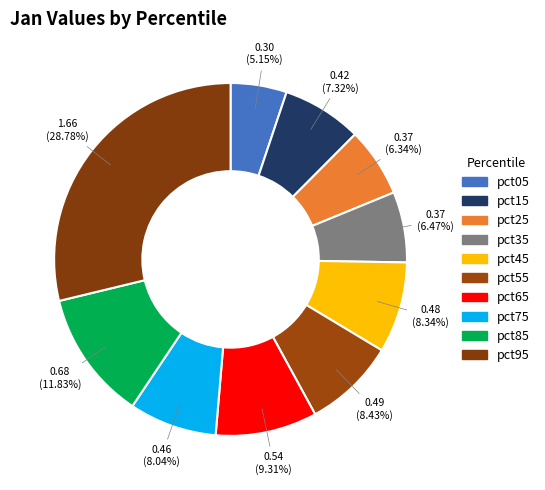

Which slice is the largest?

pct95